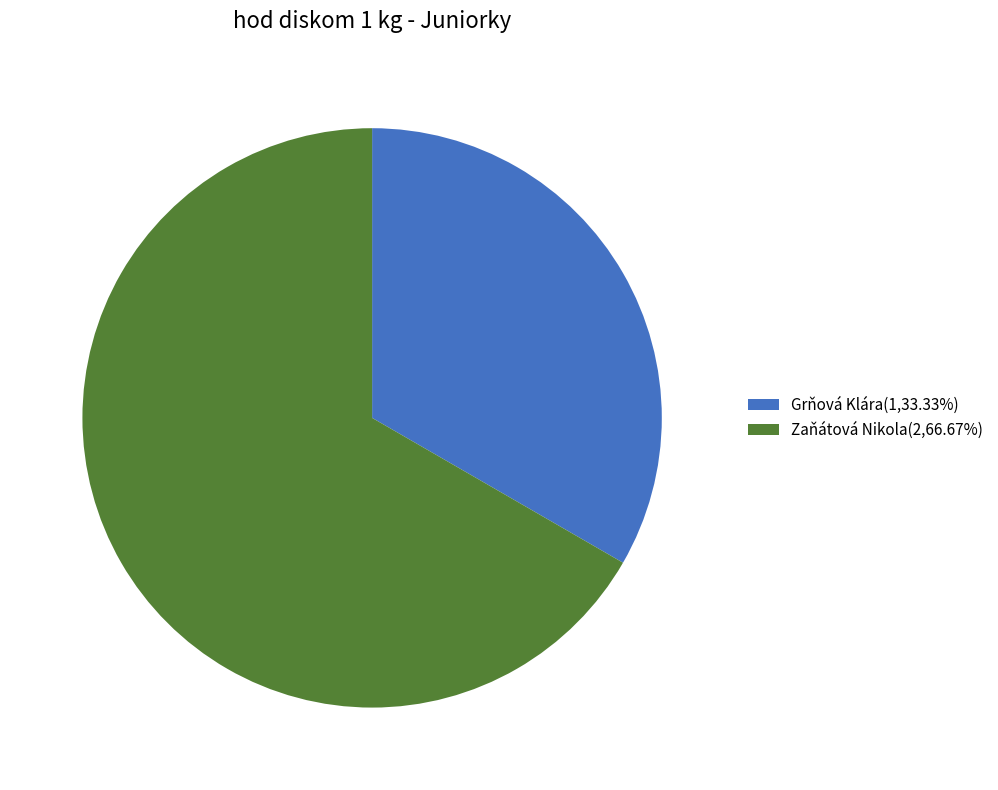

Do Zaňátová Nikola(2,66.67%) and Grňová Klára(1,33.33%) together represent more than half of the pie?

Yes